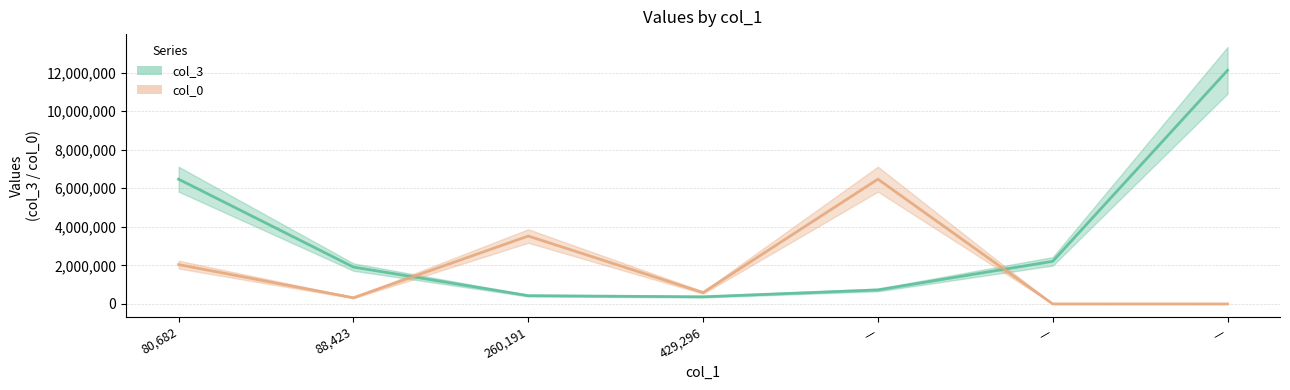

Which series has the largest total across all categories?

col_3